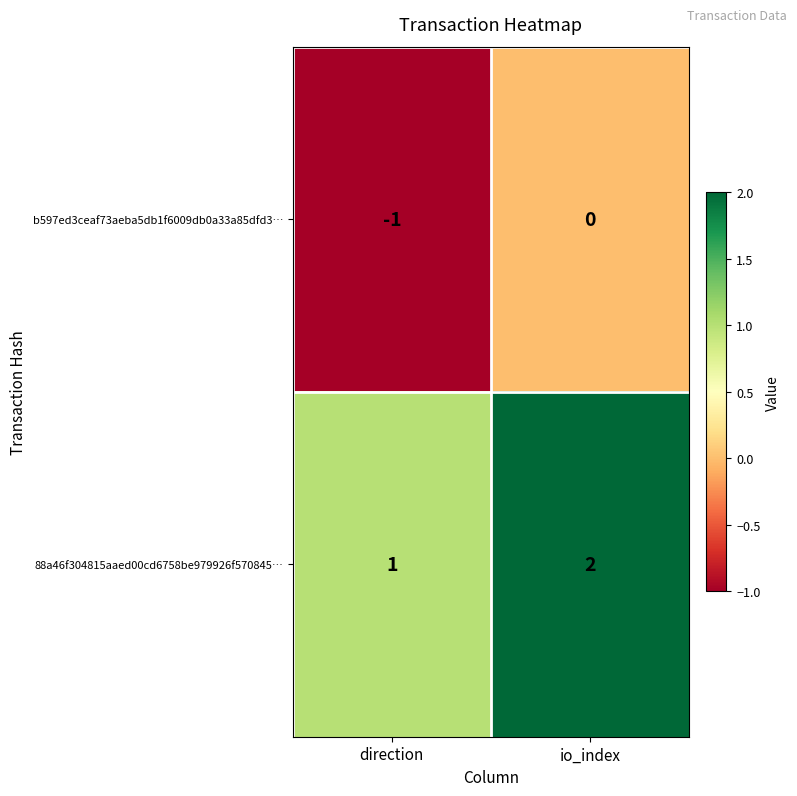

Rank the series by their average value, from lowest to highest.

b597ed3ceaf73aeba5db1f6009db0a33a85dfd3…, 88a46f304815aaed00cd6758be979926f570845…